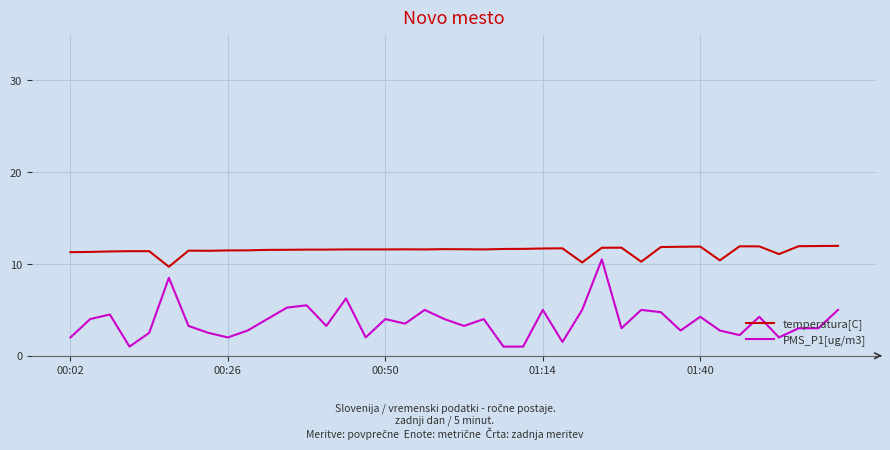

List the series in order of their peak value, highest first.

temperatura[C], PMS_P1[ug/m3]